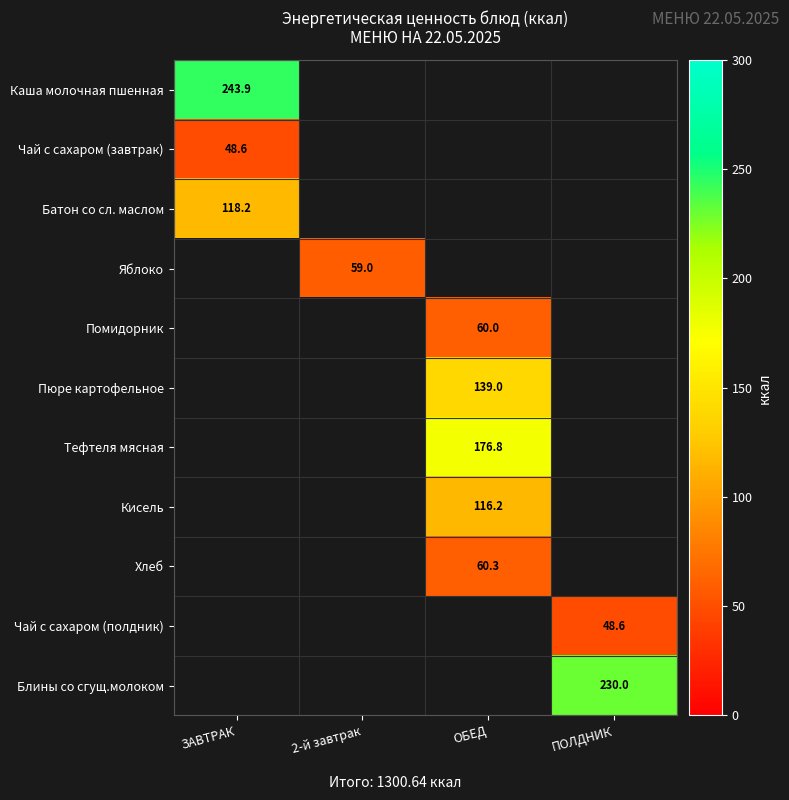

True or false: Тефтеля мясная has a value of 259.4 at ОБЕД.

False